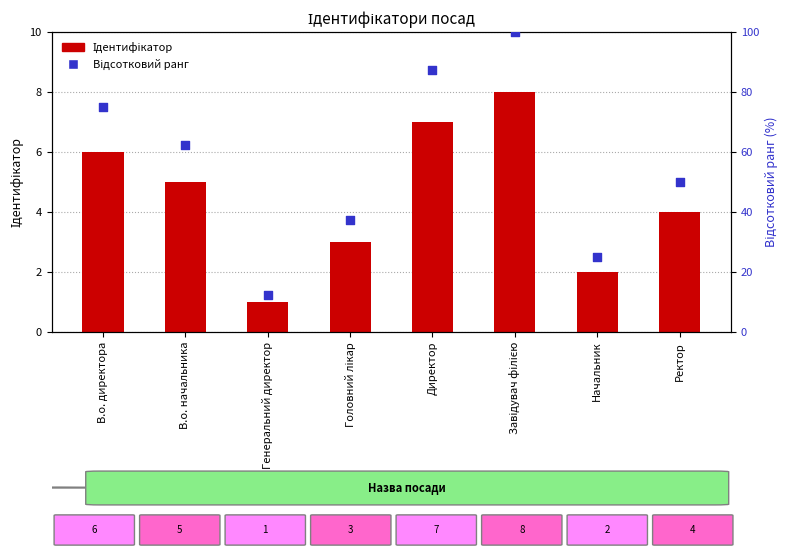

At which category is the sum across all series the highest?

Завідувач філією